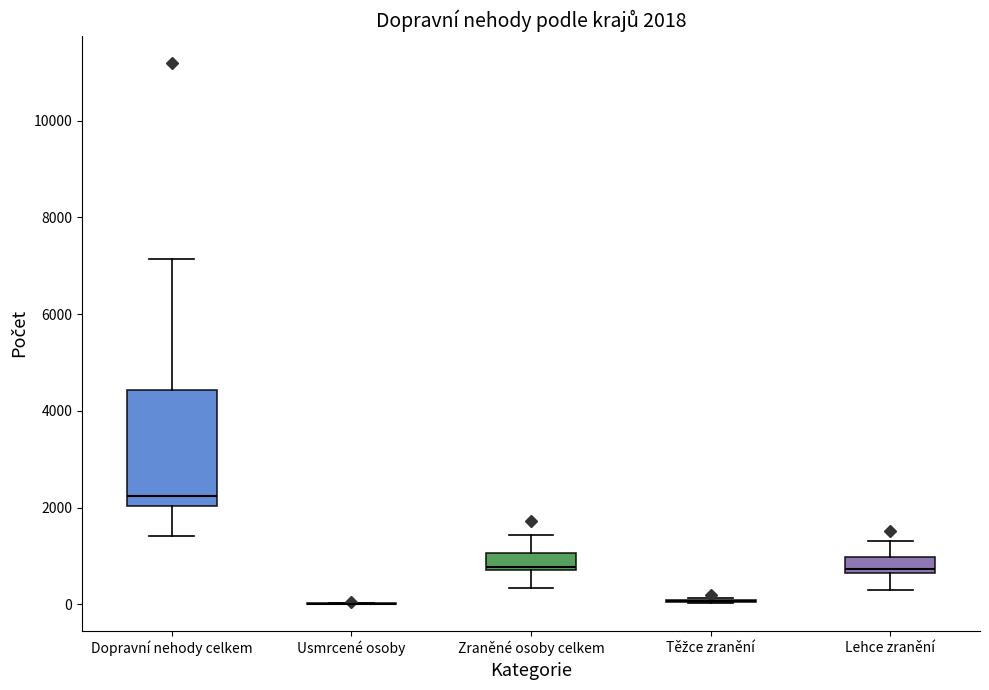

Comparing the boxes themselves (not the whiskers), which one is the tallest?

Dopravní nehody celkem